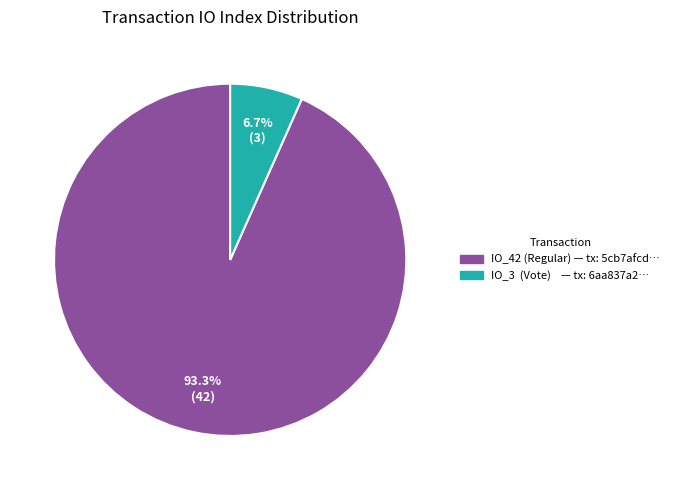

Is there a majority slice in this chart?

Yes